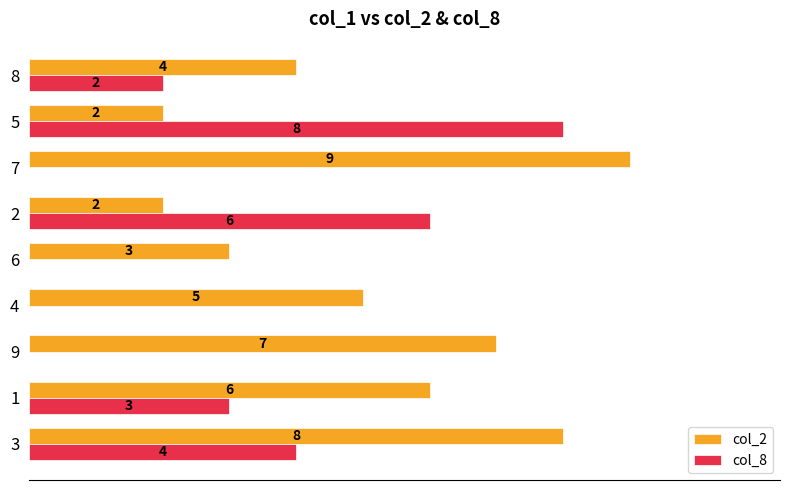

Which series has the largest total across all categories?

col_2